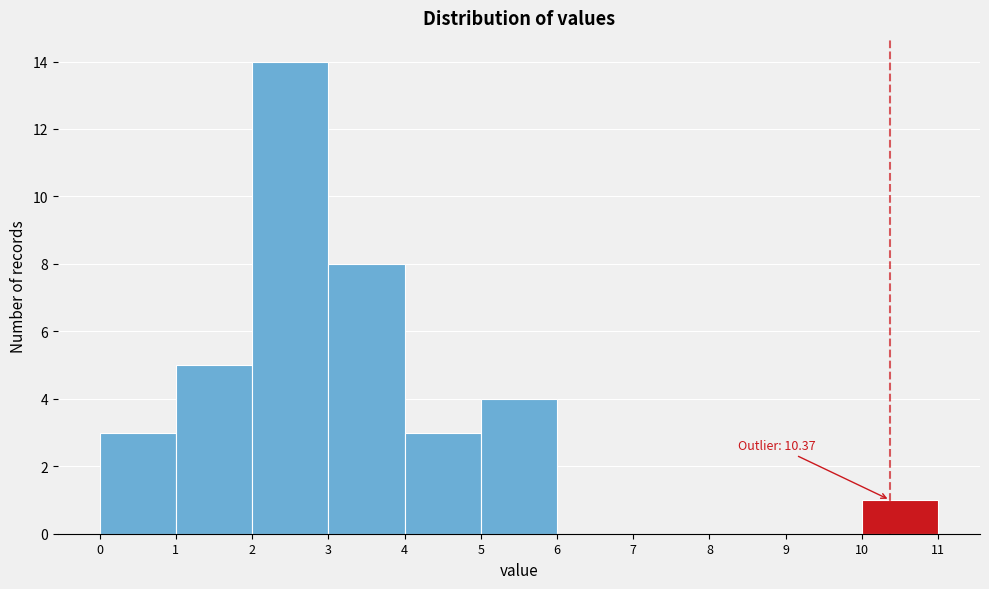

Which range on the x-axis has the tallest bar?

2 to 3